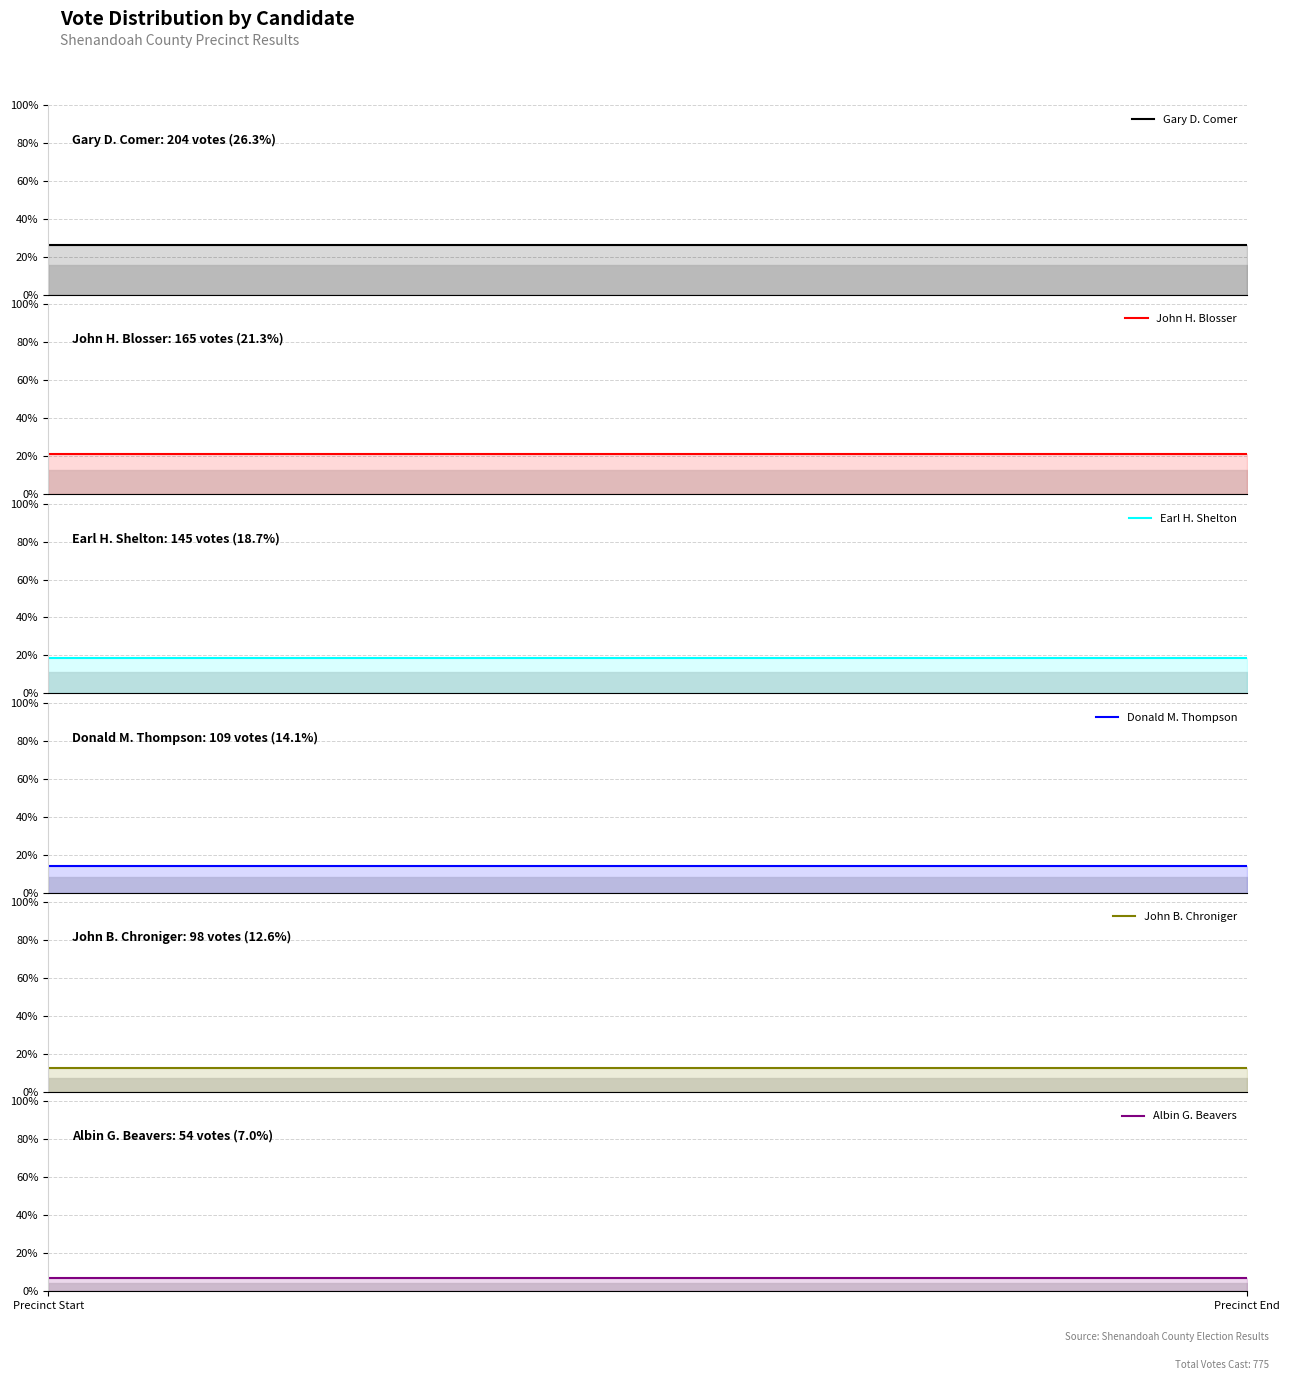

Rank the series by their maximum value, from highest to lowest.

Gary D. Comer, John H. Blosser, Earl H. Shelton, Donald M. Thompson, John B. Chroniger, Albin G. Beavers